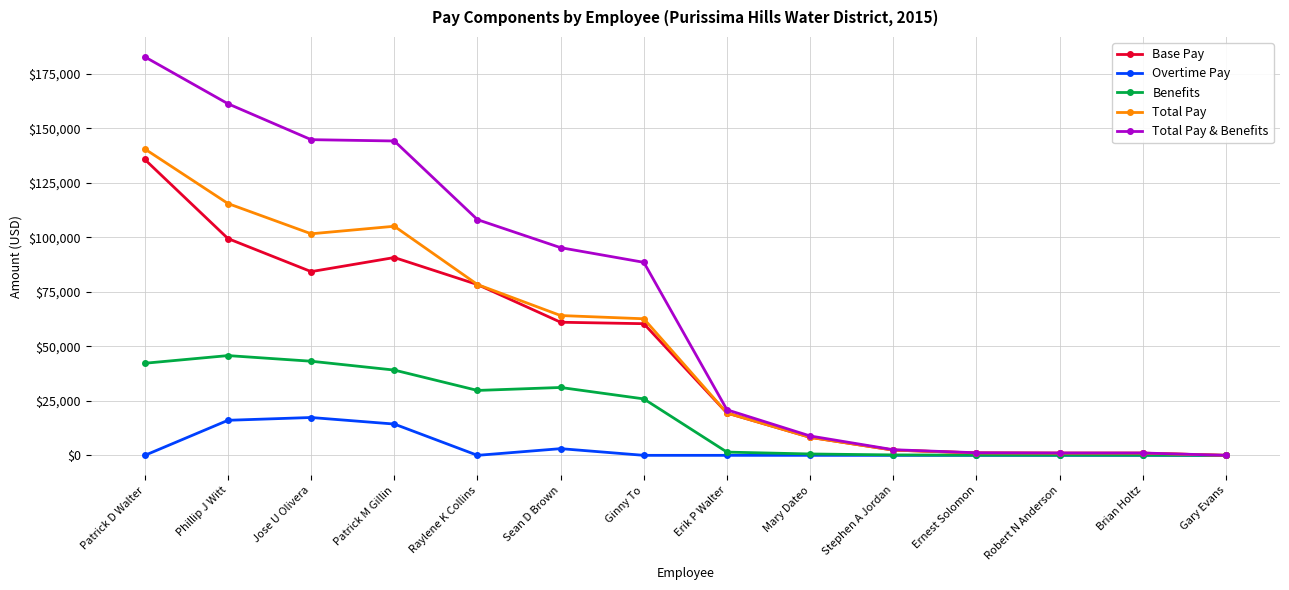

Is the value of Total Pay at Mary Dateo greater than the value of Total Pay & Benefits at Erik P Walter?

No